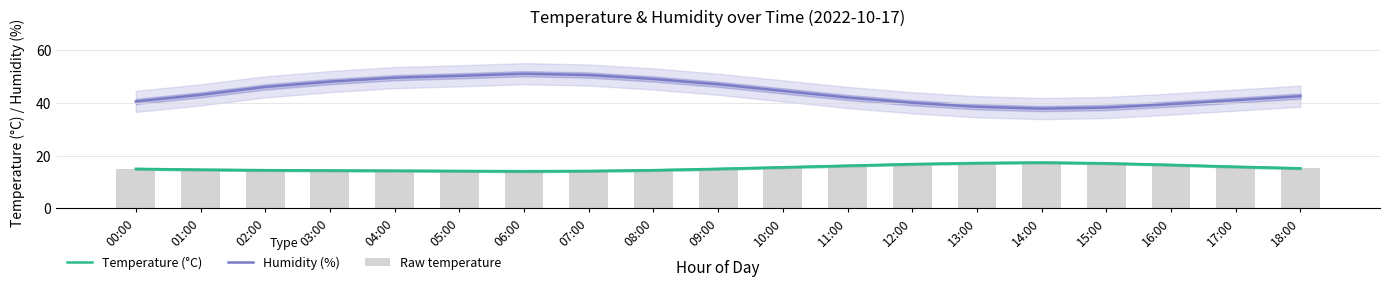

Reading left to right, transcribe all the data shown in this chart.

Temperature (°C): 00:00=15.0	01:00=14.7	02:00=14.5	03:00=14.4	04:00=14.3	05:00=14.2	06:00=14.1	07:00=14.2	08:00=14.5	09:00=15.0	10:00=15.6	11:00=16.2	12:00=16.8	13:00=17.2	14:00=17.4	15:00=17.1	16:00=16.5	17:00=15.8	18:00=15.2
Humidity (%): 00:00=40.5	01:00=43.0	02:00=46.0	03:00=48.0	04:00=49.5	05:00=50.2	06:00=51.0	07:00=50.5	08:00=49.0	09:00=47.0	10:00=44.5	11:00=42.0	12:00=40.0	13:00=38.5	14:00=37.8	15:00=38.2	16:00=39.5	17:00=41.0	18:00=42.5
Raw temperature: 00:00=15.0	01:00=14.7	02:00=14.5	03:00=14.4	04:00=14.3	05:00=14.2	06:00=14.1	07:00=14.2	08:00=14.5	09:00=15.0	10:00=15.6	11:00=16.2	12:00=16.8	13:00=17.2	14:00=17.4	15:00=17.1	16:00=16.5	17:00=15.8	18:00=15.2